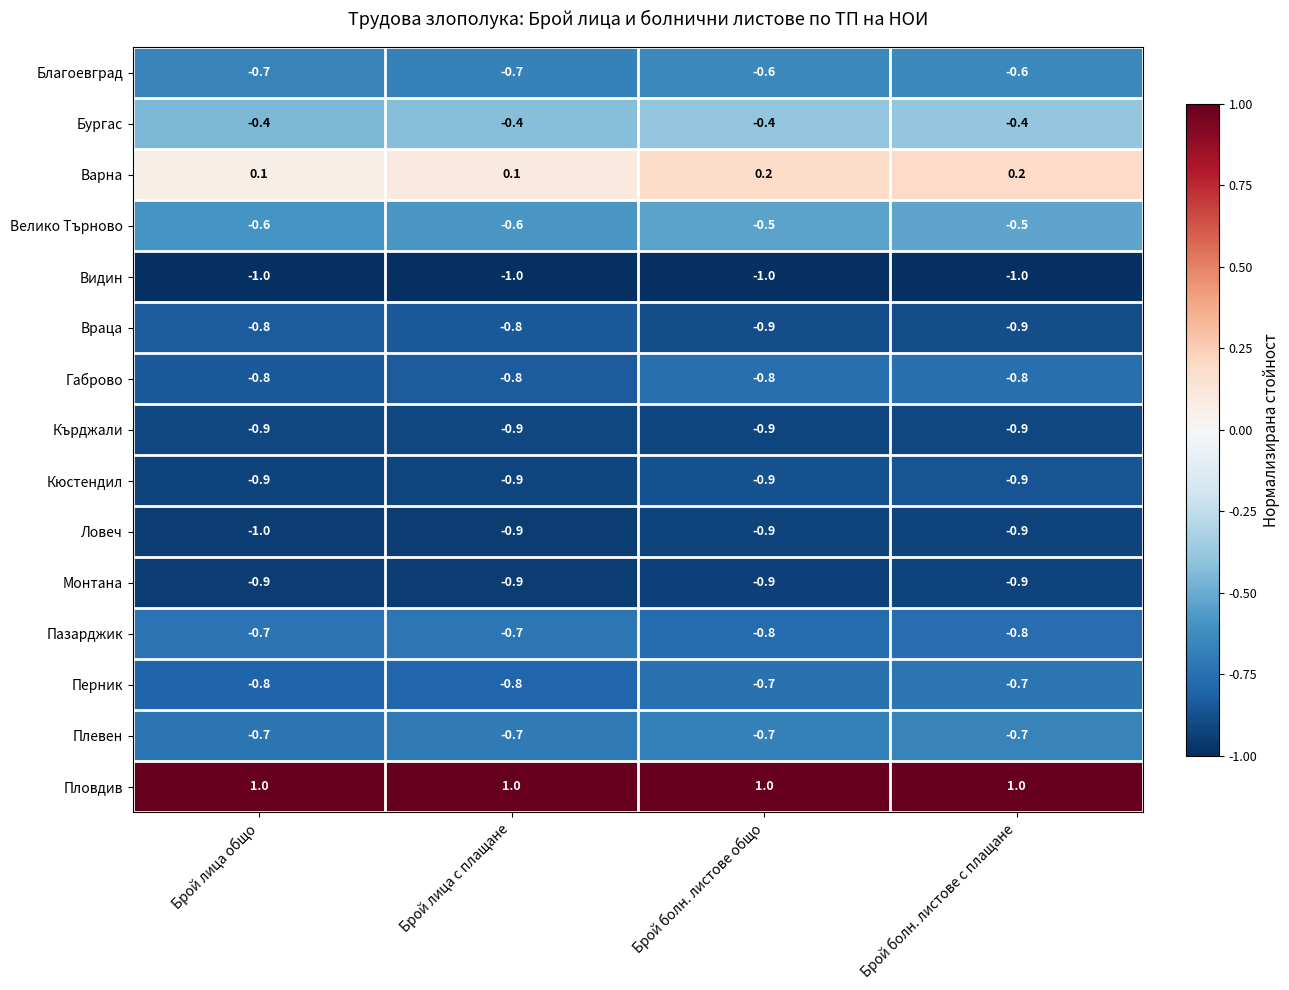

At how many categories does at least one series exceed 0?

4